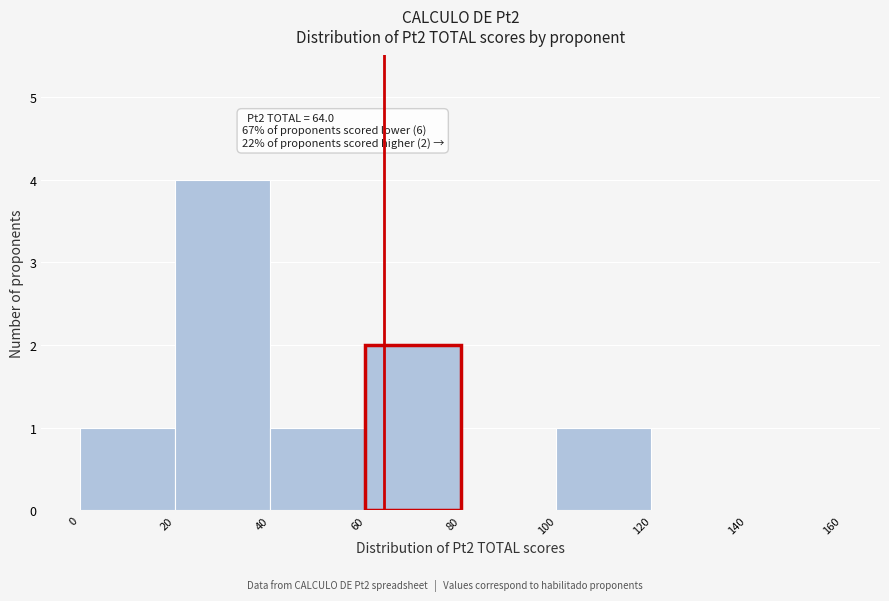

Which range on the x-axis has the tallest bar?

20 to 40